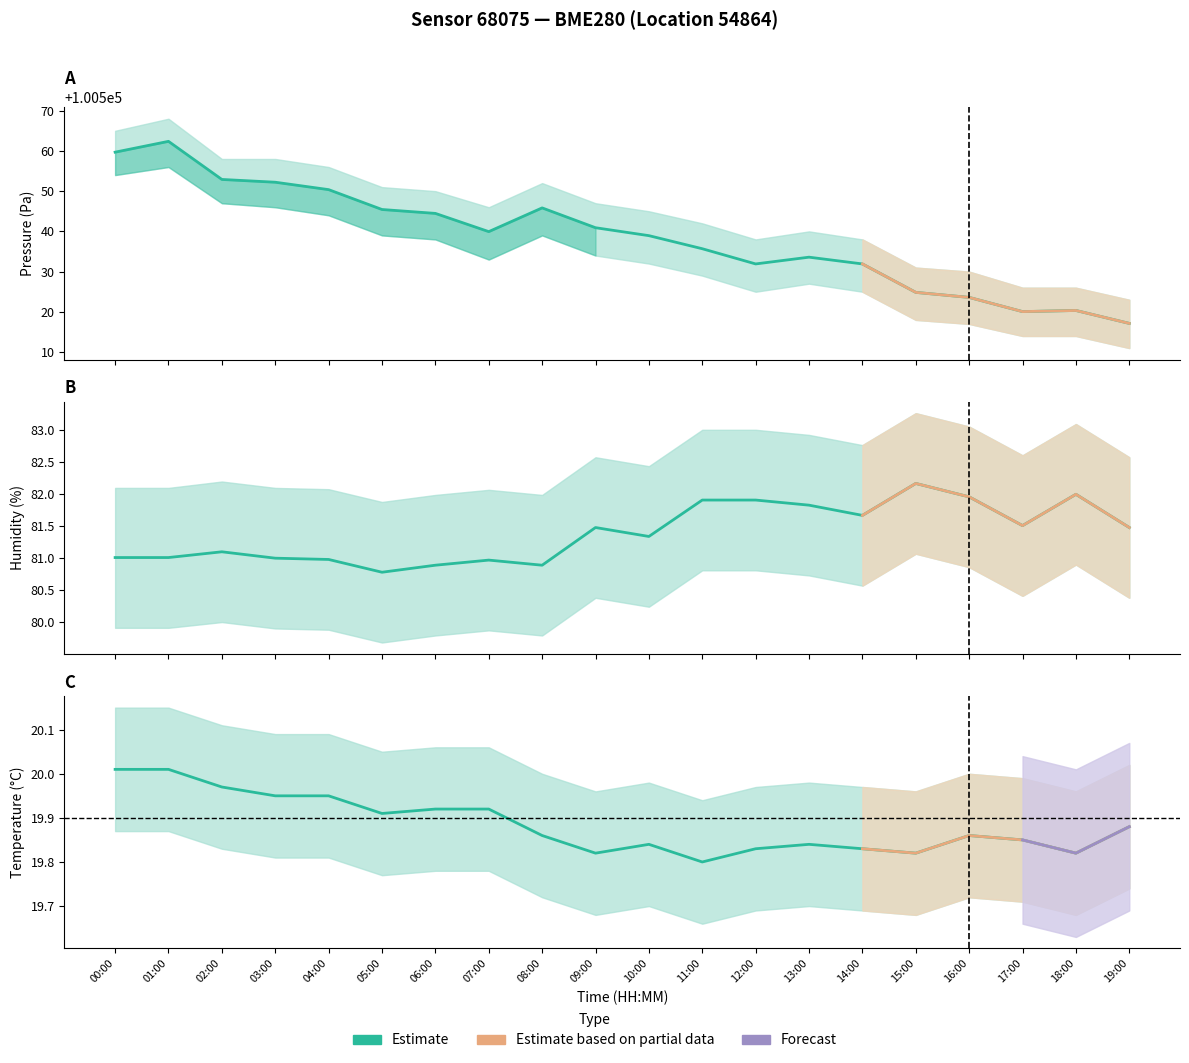

What is the label of the 20th point from the left?

19:00